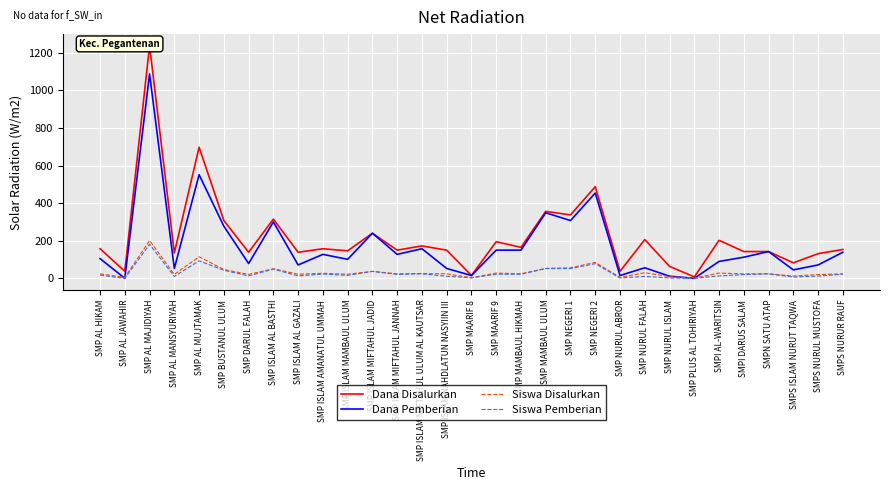

Reading left to right, extract all data points from this chart.

Dana Disalurkan: 157.5	37.5	1237.5	135.0	697.5	307.5	138.8	315.0	138.8	157.5	146.2	240.0	150.0	172.5	150.0	15.0	195.0	165.0	356.2	337.5	487.5	37.5	206.2	63.8	7.5	202.5	142.5	142.5	82.5	131.2	153.8
Dana Pemberian: 105.0	0.0	1087.5	52.5	551.2	277.5	78.8	300.0	71.2	127.5	101.2	240.0	127.5	157.5	52.5	15.0	150.0	150.0	348.8	307.5	453.8	15.0	56.2	11.2	0.0	90.0	112.5	142.5	45.0	71.2	138.8
Siswa Disalurkan: 24.0	5.0	201.0	21.0	115.0	47.0	21.0	51.0	22.0	27.0	22.0	37.0	24.0	26.0	24.0	3.0	28.0	24.0	53.0	56.0	85.0	5.0	30.0	9.0	1.0	28.0	24.0	24.0	12.0	20.0	24.0
Siswa Pemberian: 17.0	0.0	181.0	10.0	93.0	43.0	13.0	49.0	13.0	23.0	16.0	37.0	21.0	24.0	11.0	3.0	22.0	22.0	52.0	52.0	78.0	2.0	10.0	2.0	0.0	13.0	20.0	24.0	7.0	12.0	22.0